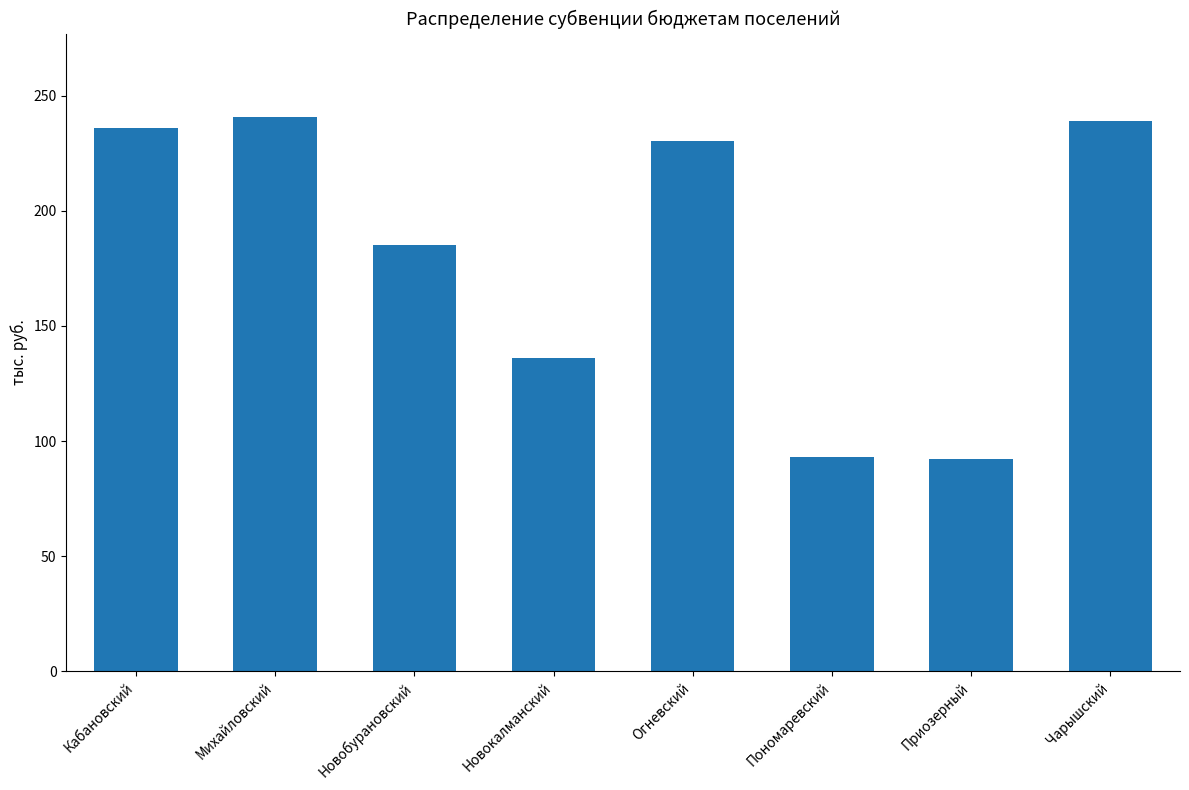

The chart shows a value of 93.0 at Пономаревский. True or false?

True